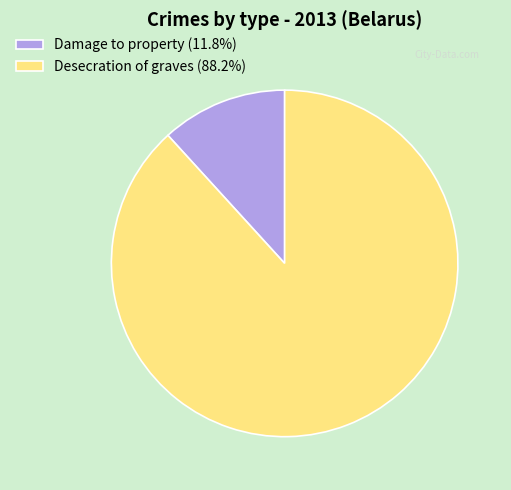

Do Desecration of graves (88.2%) and Damage to property (11.8%) together represent more than half of the pie?

Yes